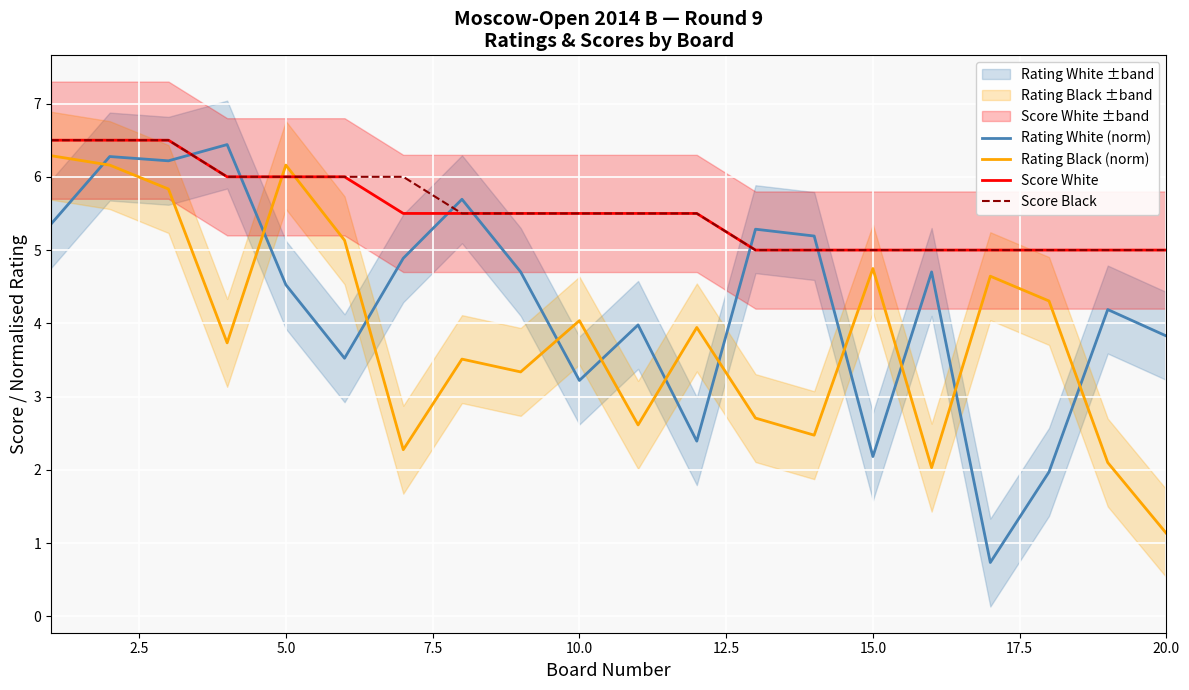

True or false: Score White and Rating Black (norm) cross at least once.

True